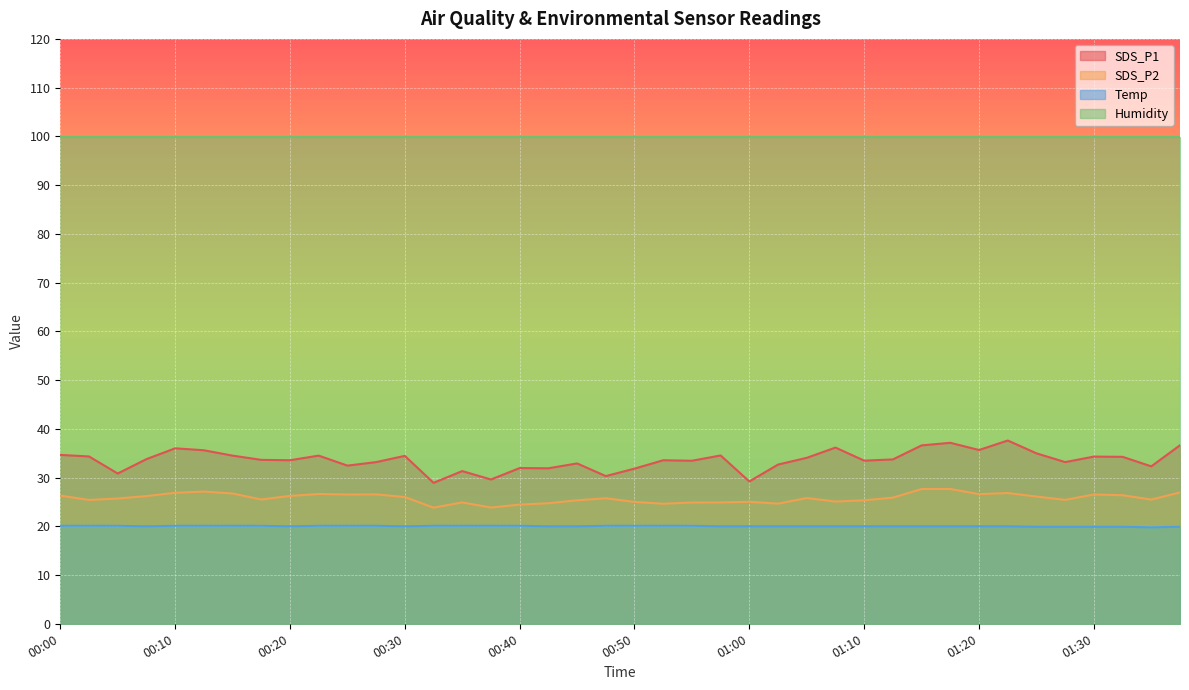

True or false: Temp and SDS_P1 cross at least once.

False